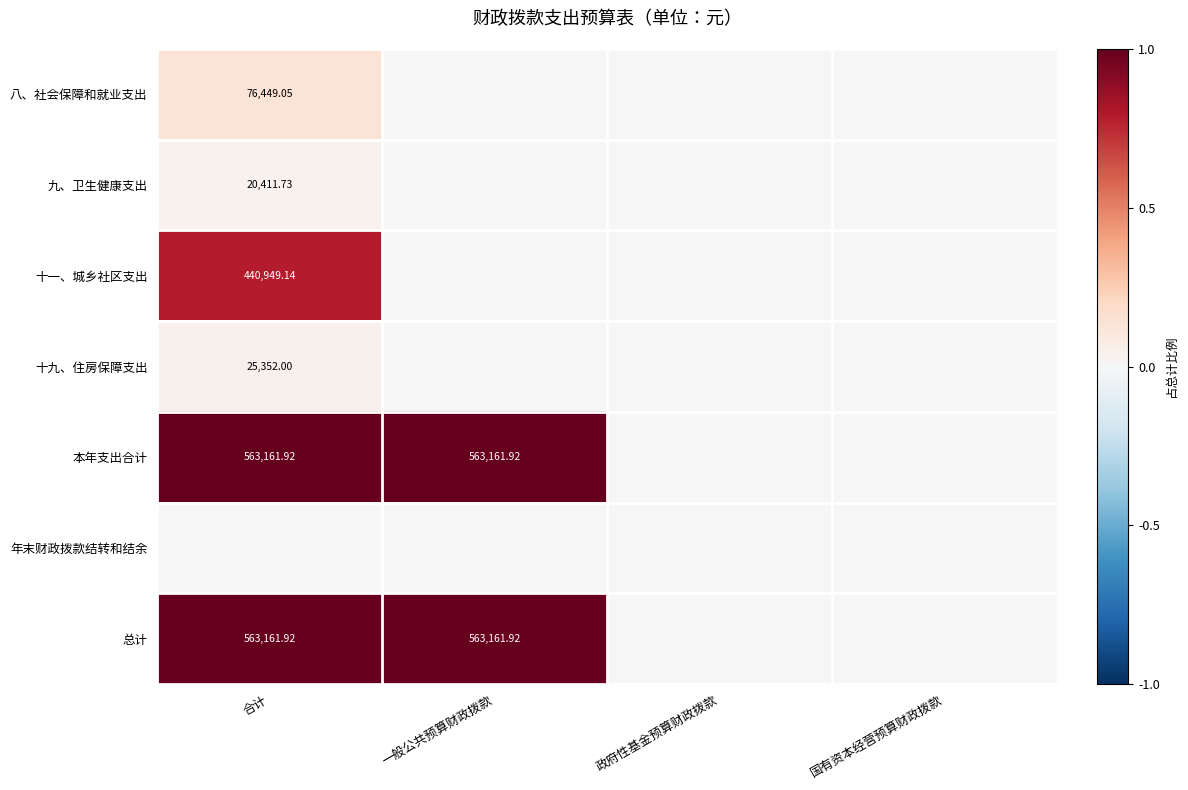

Is the value of 总计 at 合计 greater than the value of 十九、住房保障支出 at 合计?

Yes